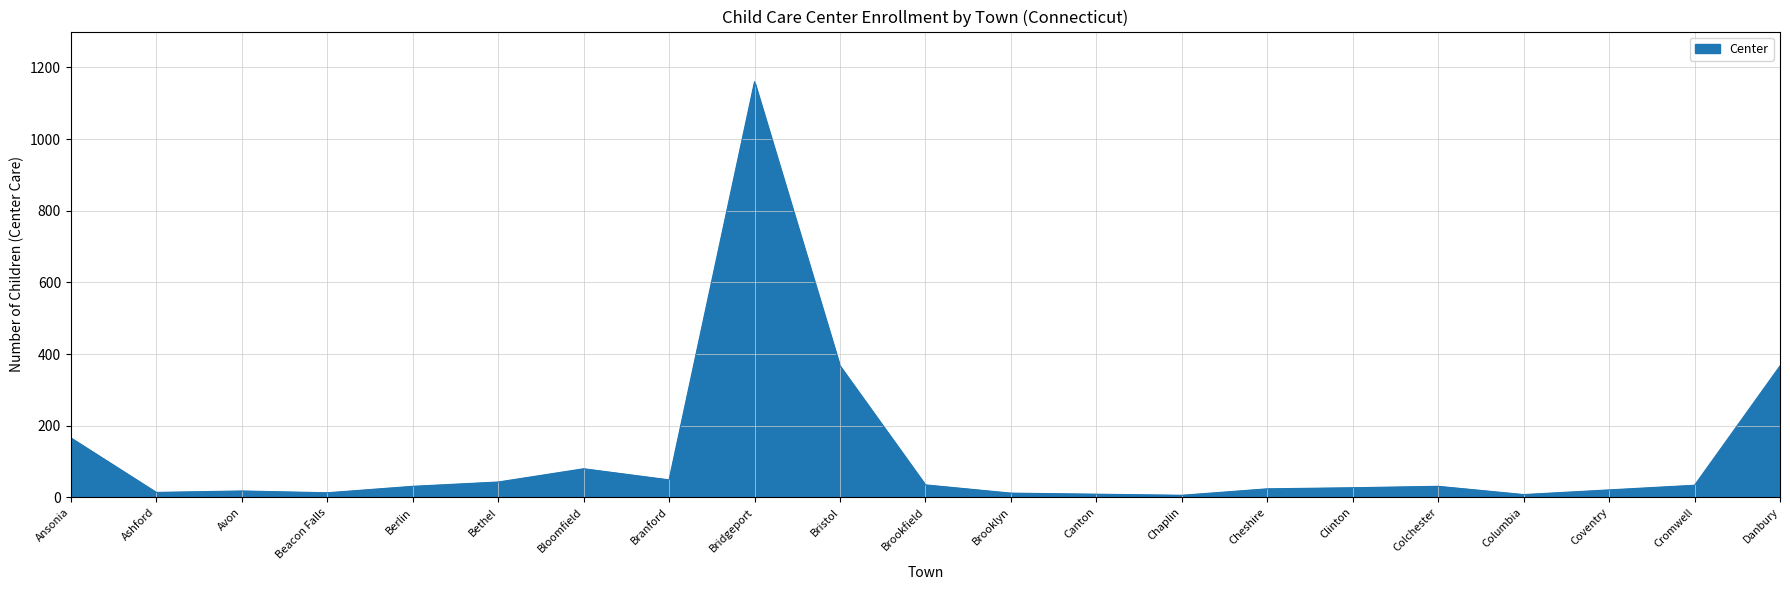

Is it true that the value at Ansonia is 166?

True